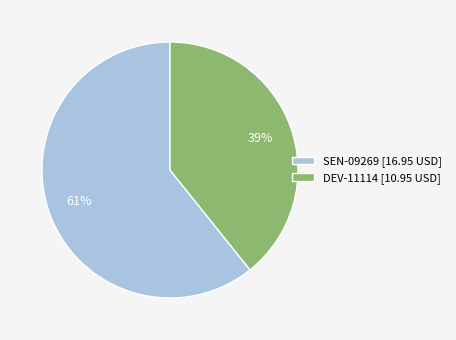

What percentage is the SEN-09269 slice, to the nearest percent?

61%